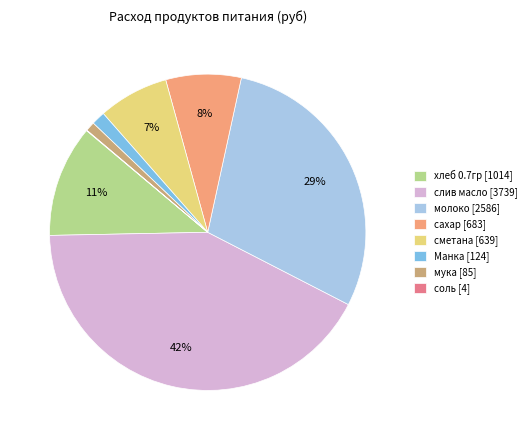

Combined, do сметана [639] and слив масло [3739] account for over 50%?

No